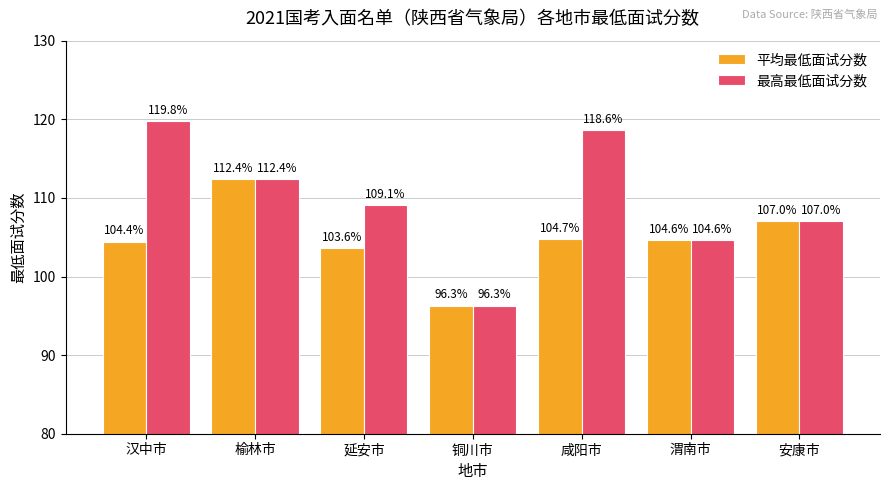

Read the 平均最低面试分数 value at 铜川市.

96.3